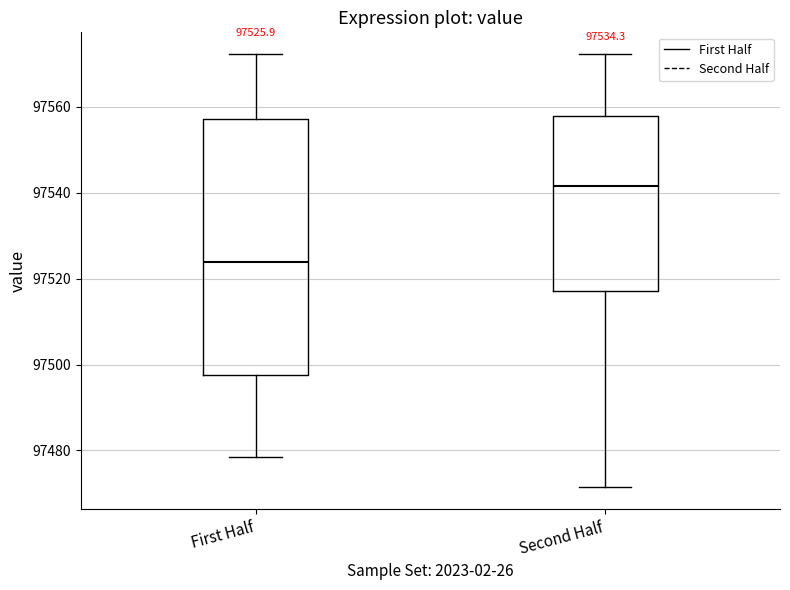

Which box has the lowest median line?

First Half